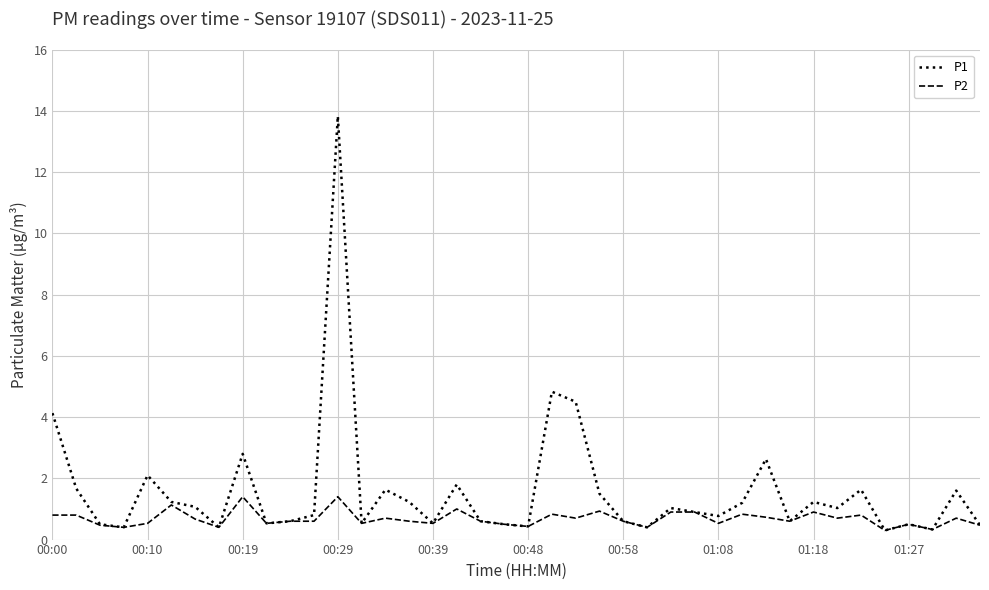

List the series in order of their overall mean, highest first.

P1, P2